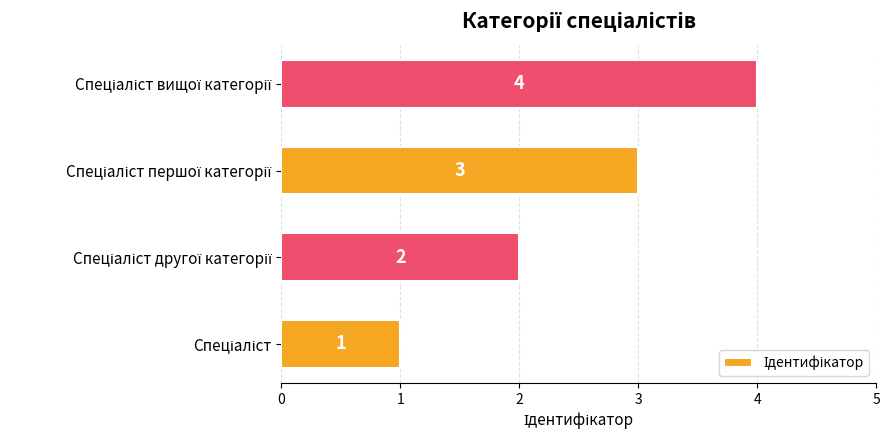

How many values are between 2 and 4?

3